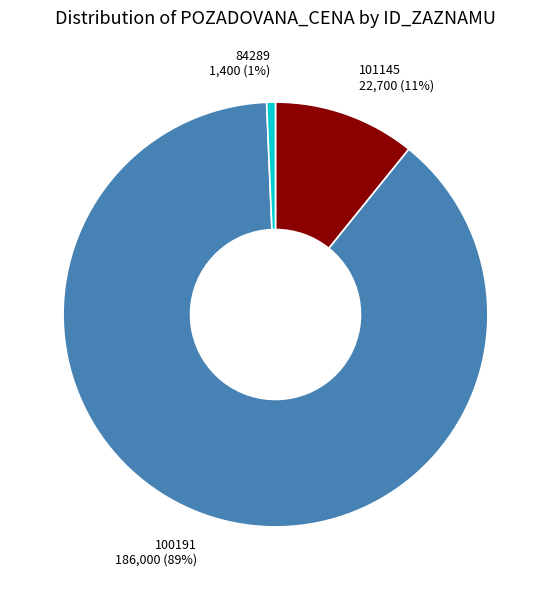

To the nearest percent, what portion does 84289 1,400 (1%) represent?

1%